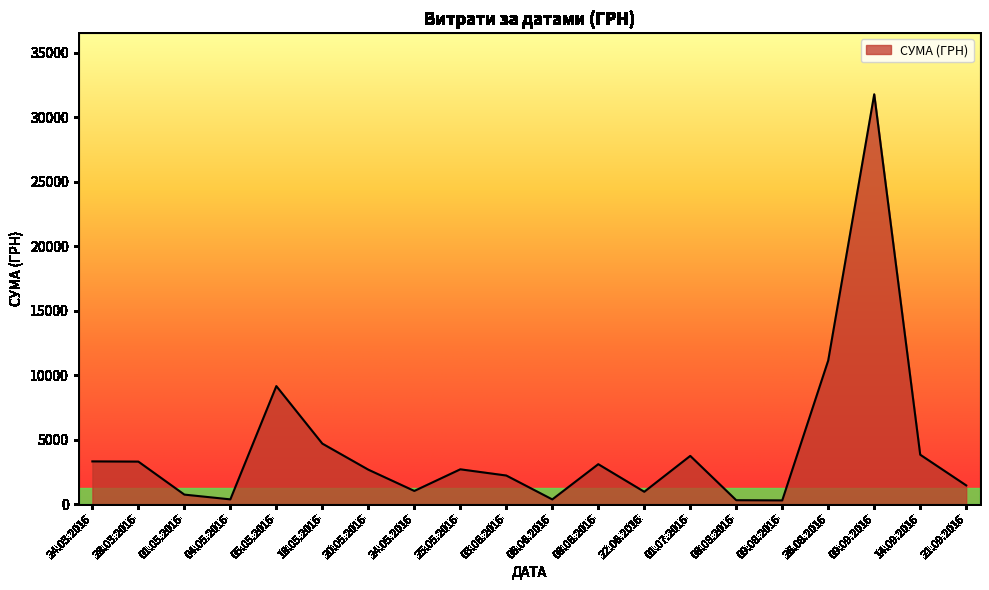

What is the ratio of the value at 24.05.2016 to the value at 22.06.2016?

1.1